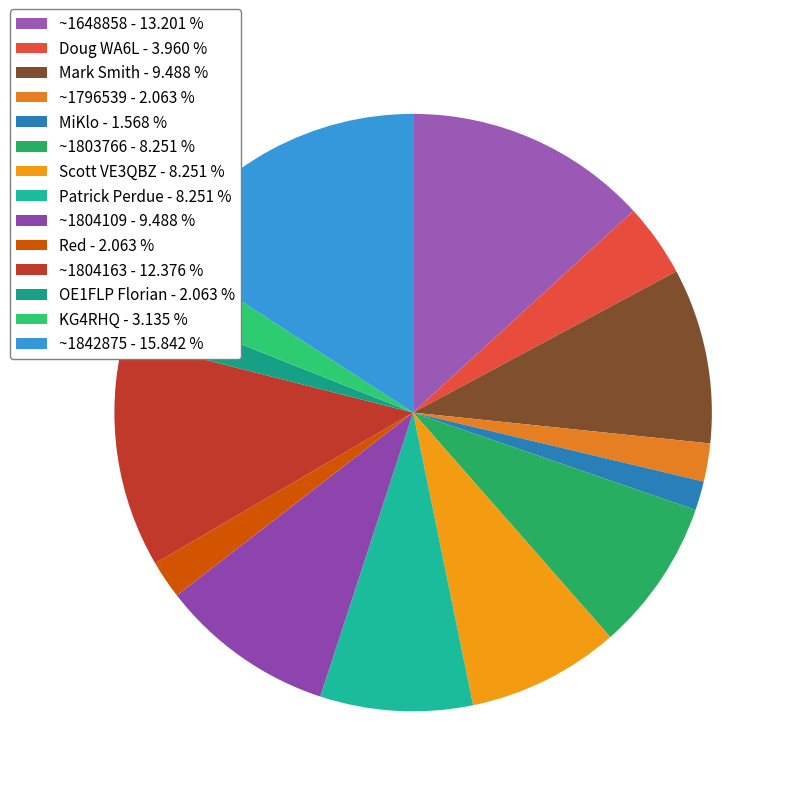

Which category has the biggest portion of the pie?

~1842875